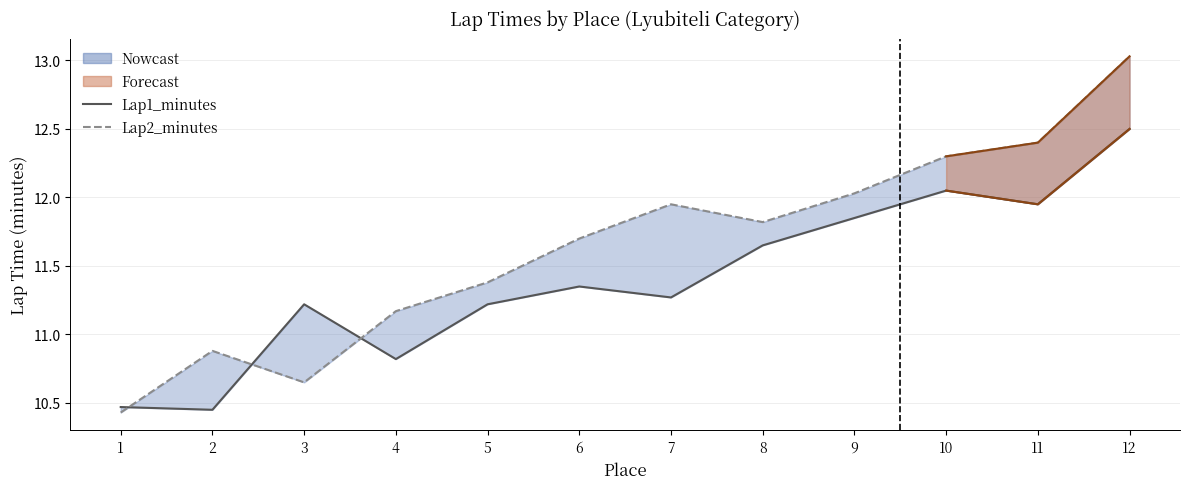

What is the value of the Lap2_minutes point at the 2nd from the left?

10.9